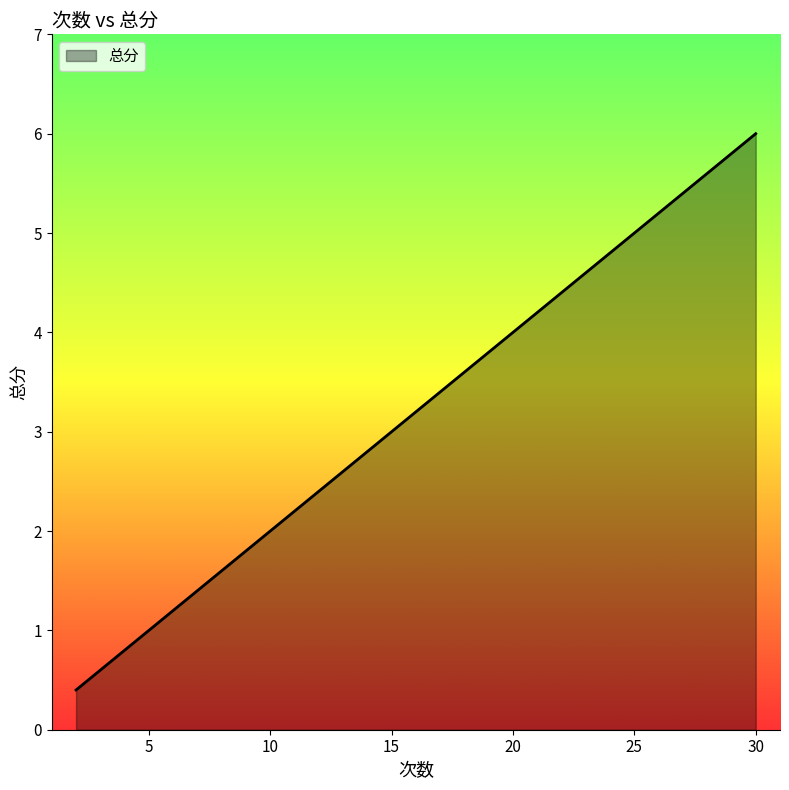

What is the value of the 4th point from the left?

1.2